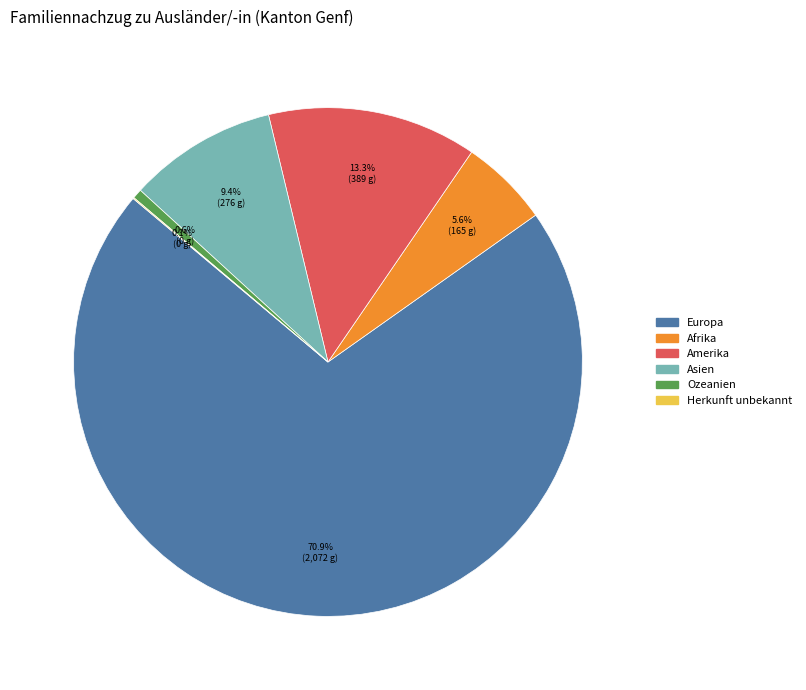

Which has a higher value, Europa or Afrika?

Europa